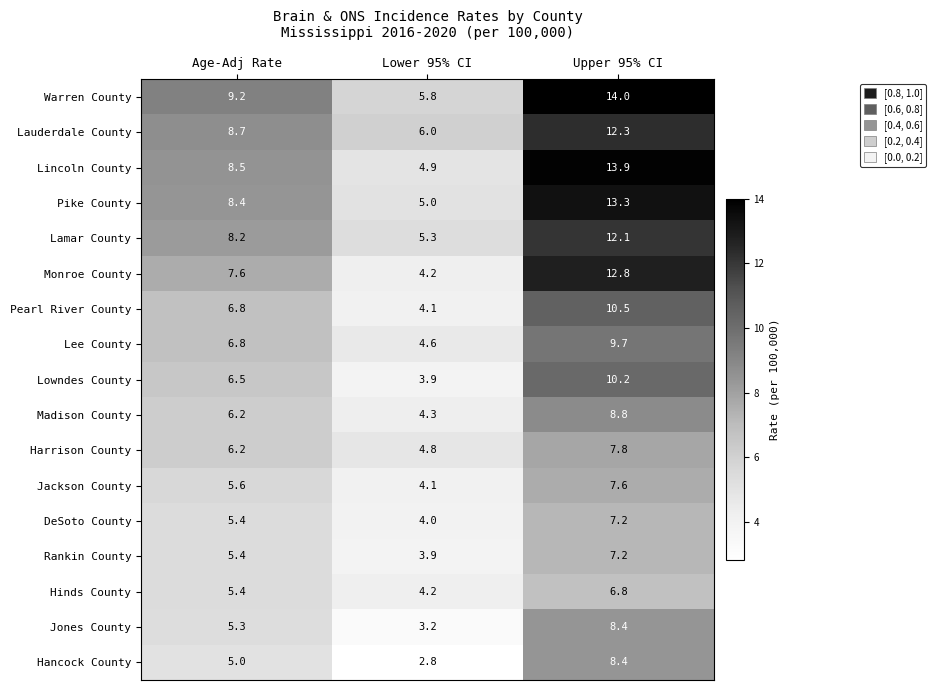

At which label is Lee County closest to 7?

Age-Adj Rate